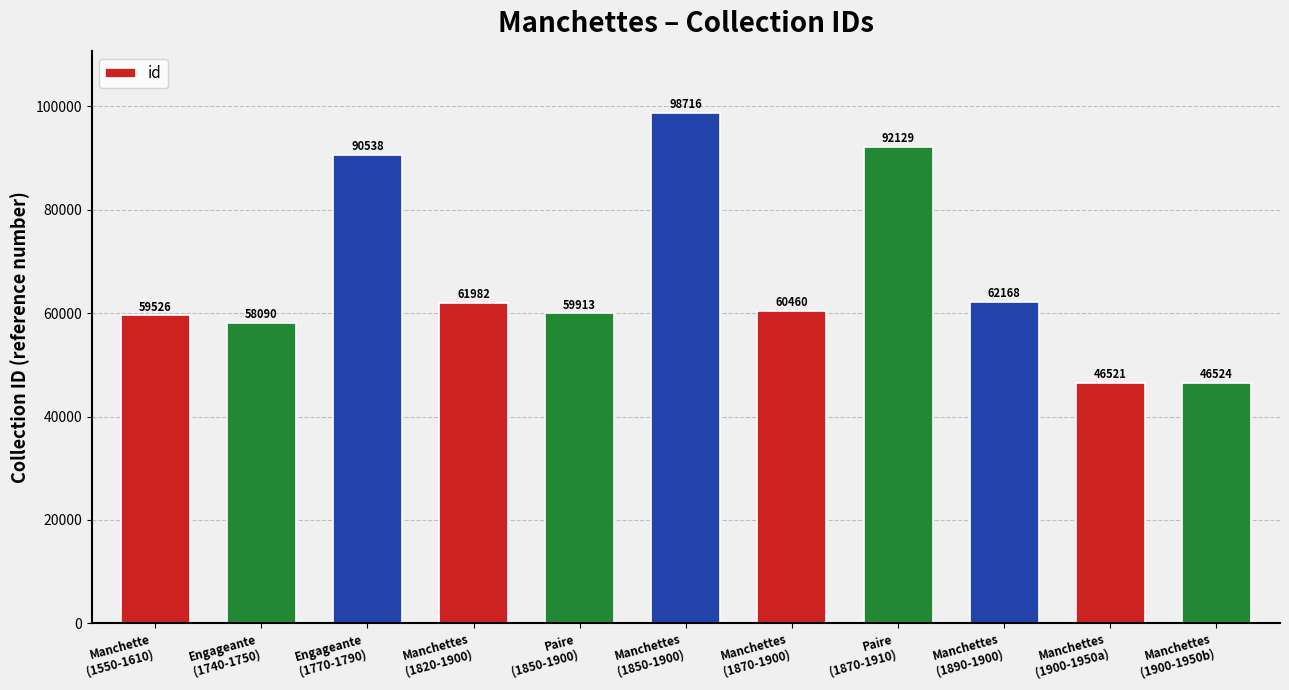

What position from the left is Manchettes
(1900-1950a)?

10